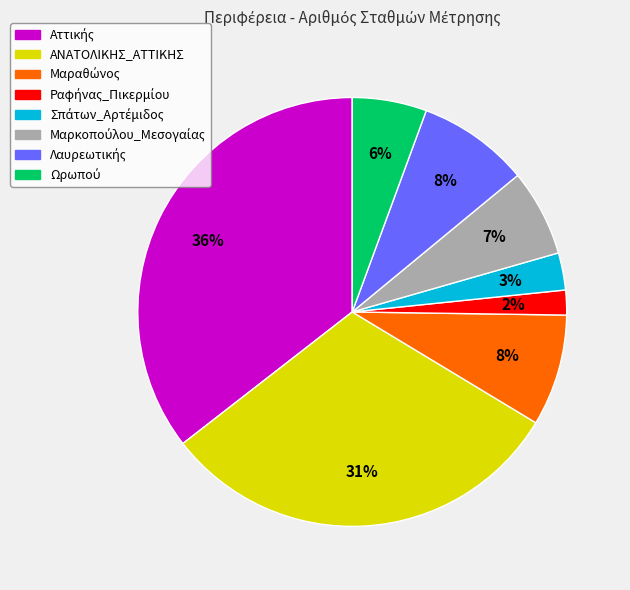

To the nearest percent, what is the difference between the largest and smallest slice percentages?

34%